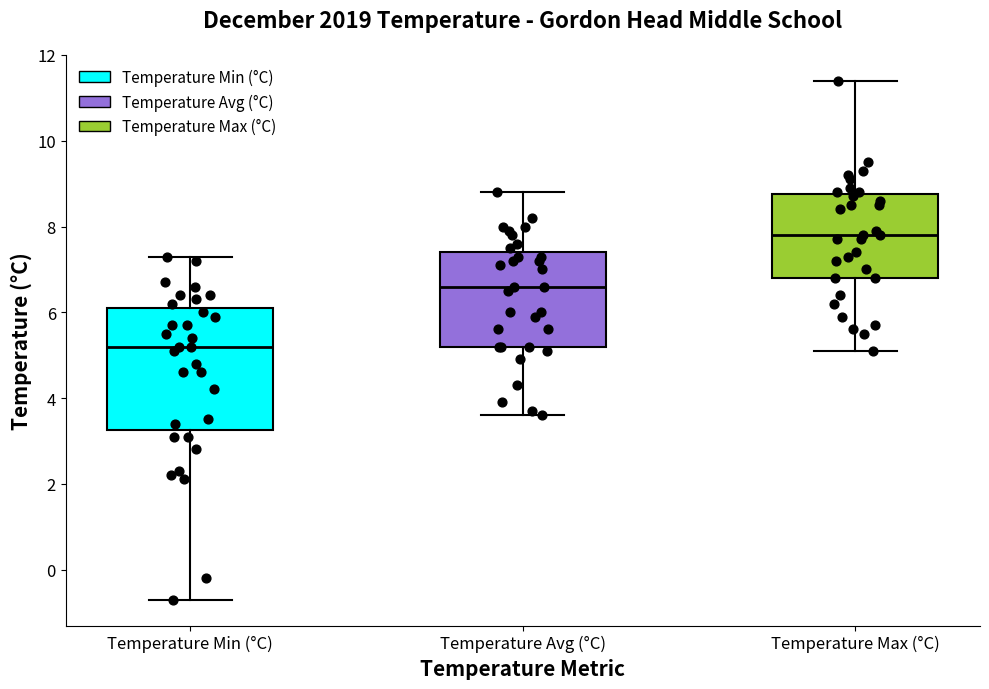

Where does the upper whisker of the box for Temperature Min (°C) end on the y-axis? The values are not printed on the chart, so give them approximately, as read against the axis.

7.4